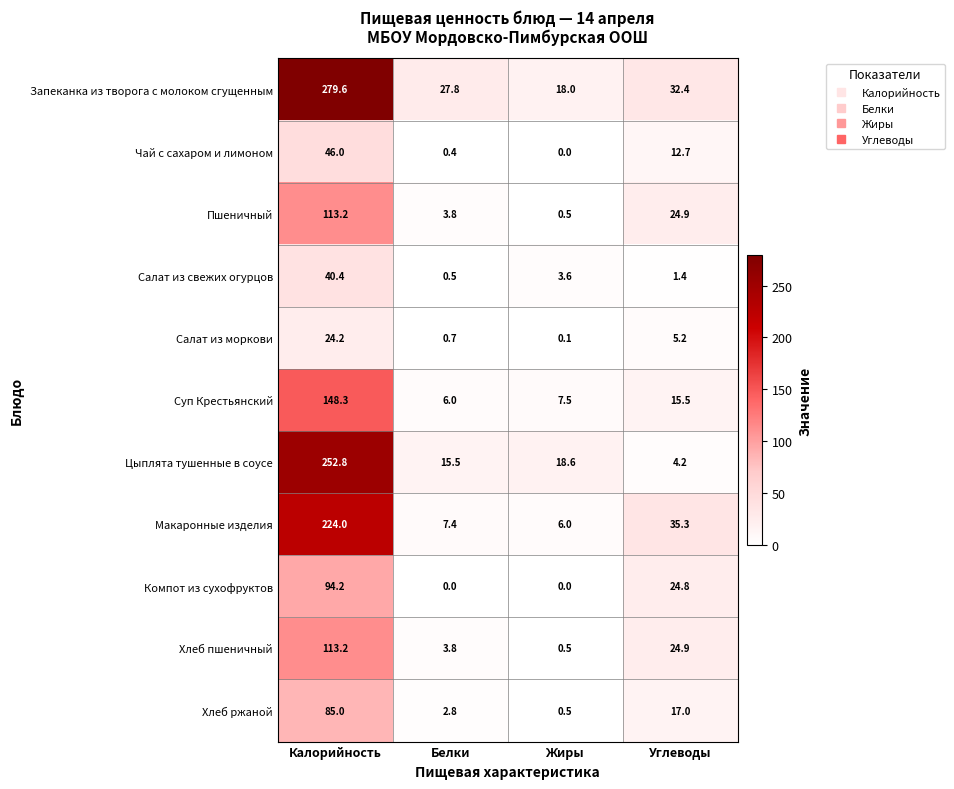

What is the difference between the maximum and minimum values in the Хлеб пшеничный series?

112.7